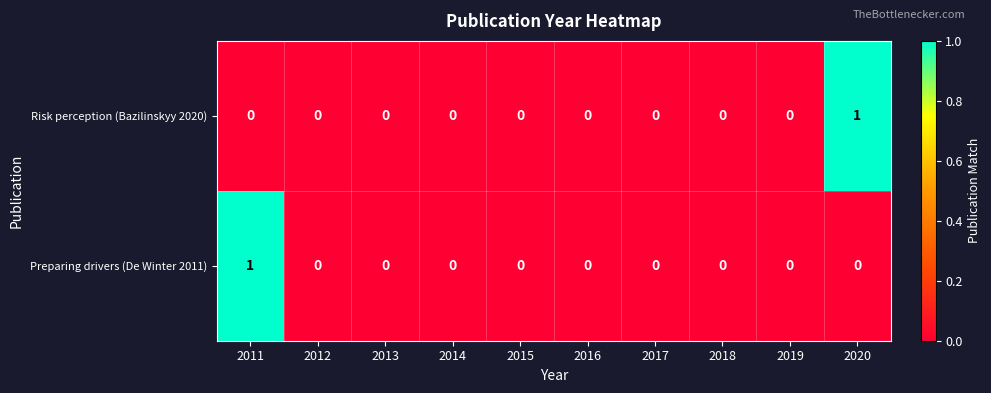

Reading left to right, extract all data points from this chart.

Risk perception (Bazilinskyy 2020): 0	0	0	0	0	0	0	0	0	1
Preparing drivers (De Winter 2011): 1	0	0	0	0	0	0	0	0	0